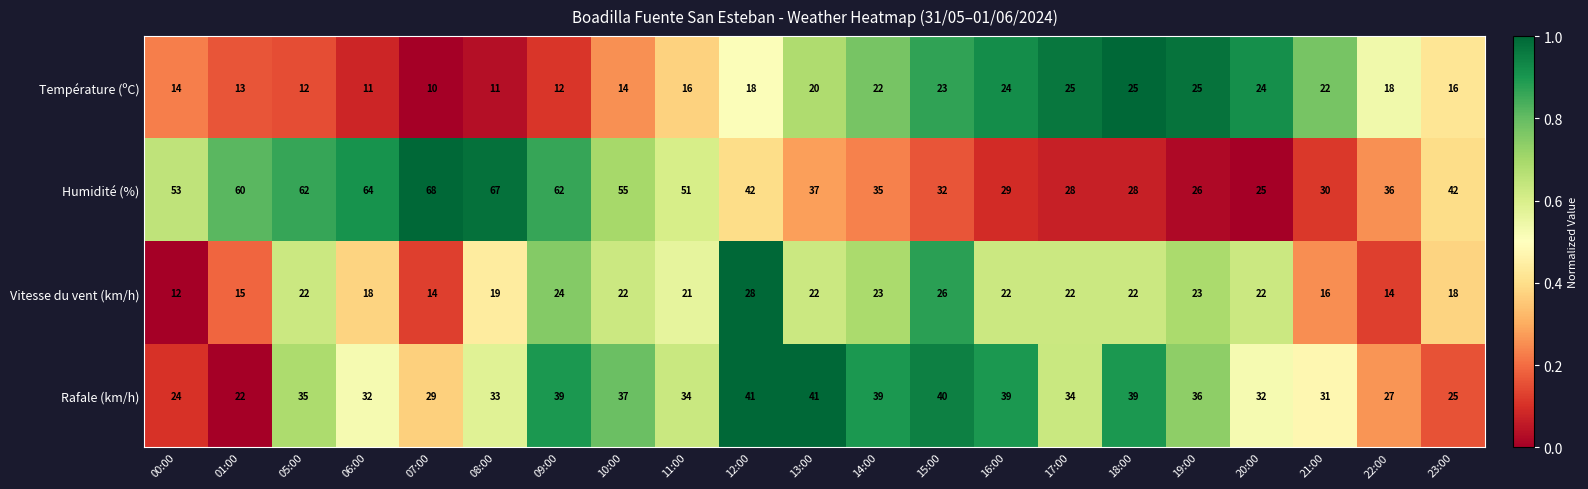

What is the sum of all Température (ºC) values?

375